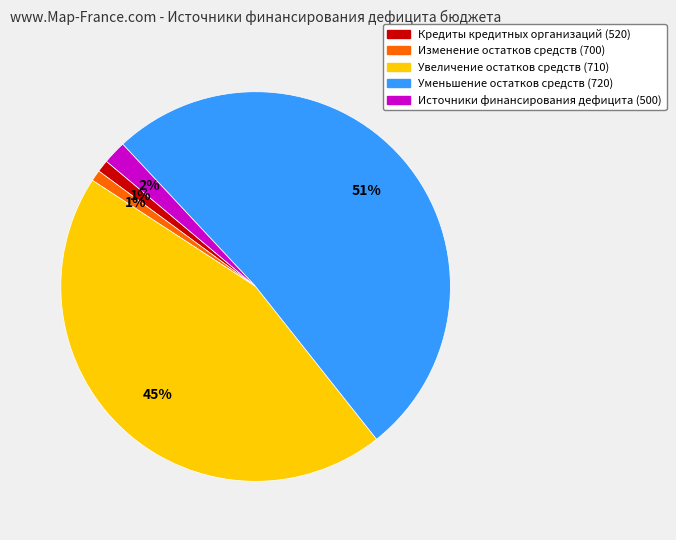

Which slice is the largest?

Уменьшение остатков средств (720)